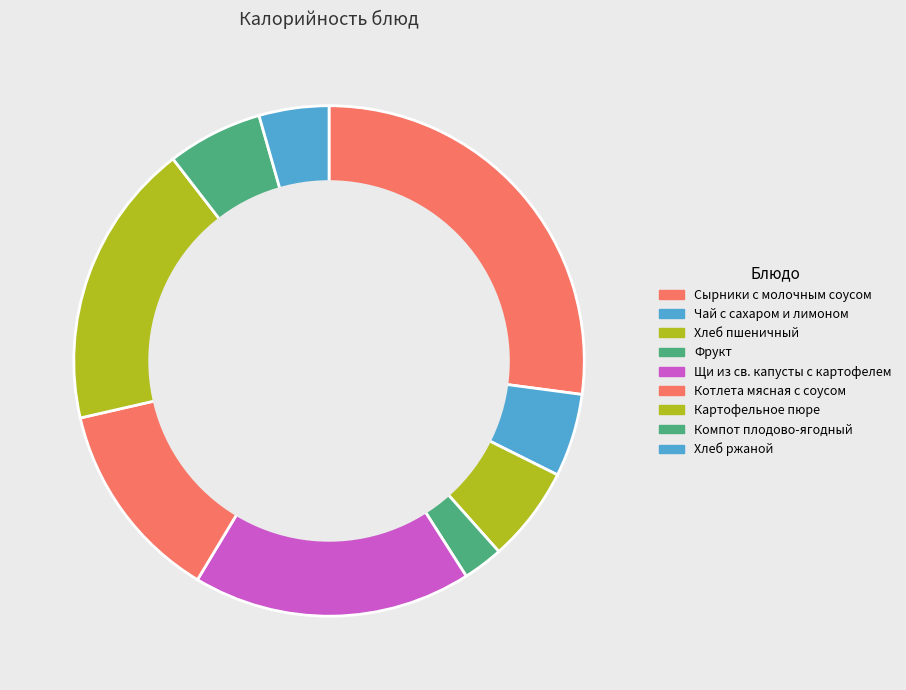

Which slice is the largest?

Сырники с молочным соусом